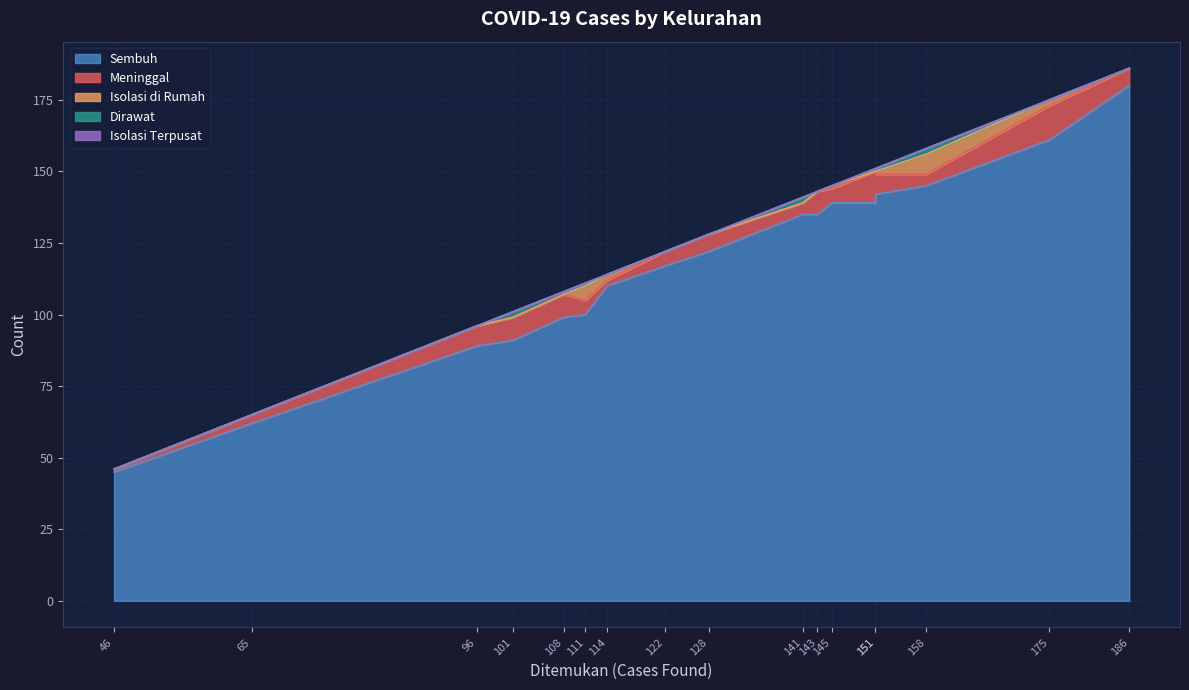

True or false: Isolasi di Rumah has more than 0 interior local peaks.

True